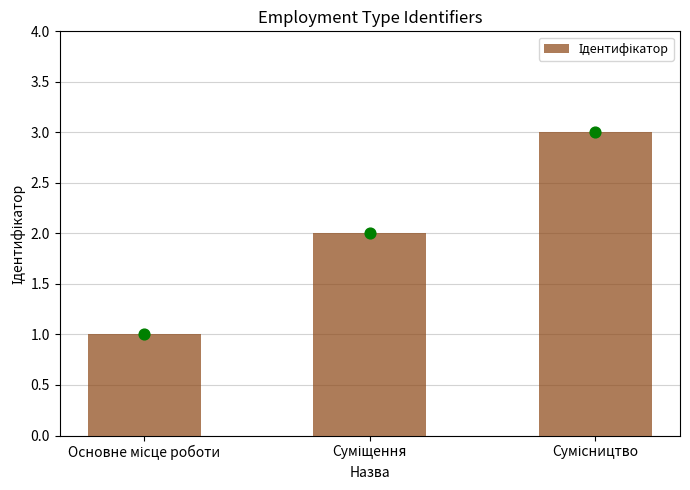

Between Суміщення and Основне місце роботи, which is larger?

Суміщення